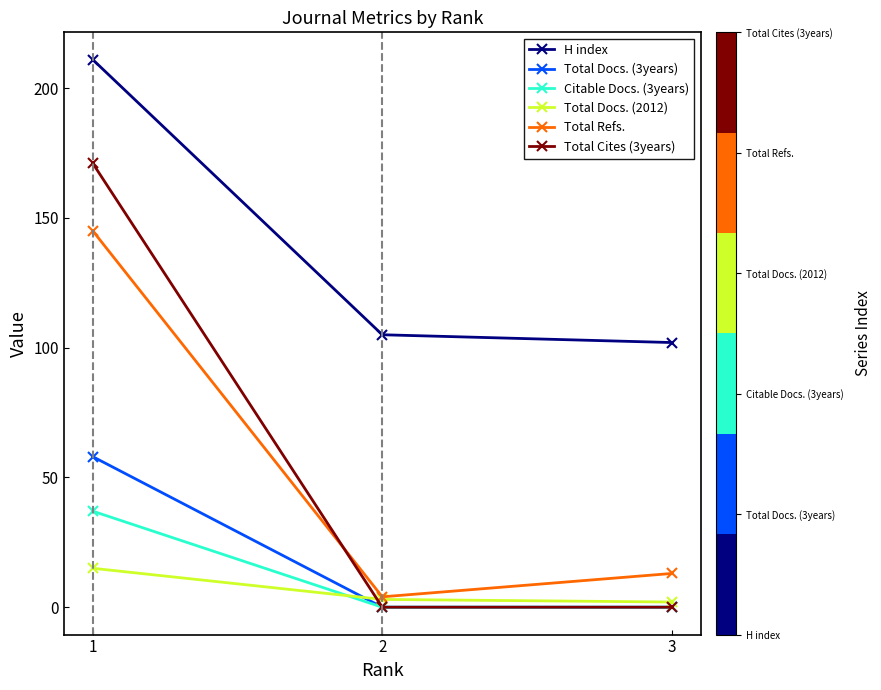

At which category is the sum across all series the highest?

1